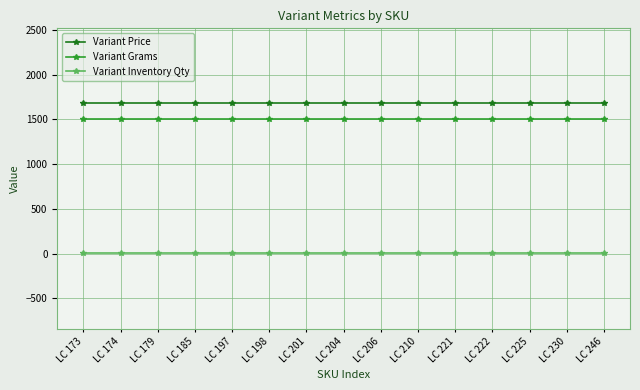

Reading left to right, list all the values displayed in this chart.

Variant Price: LC 173=1678.9	LC 174=1678.9	LC 179=1678.9	LC 185=1678.9	LC 197=1678.9	LC 198=1678.9	LC 201=1678.9	LC 204=1678.9	LC 206=1678.9	LC 210=1678.9	LC 221=1678.9	LC 222=1678.9	LC 225=1678.9	LC 230=1678.9	LC 246=1678.9
Variant Grams: LC 173=1500.0	LC 174=1500.0	LC 179=1500.0	LC 185=1500.0	LC 197=1500.0	LC 198=1500.0	LC 201=1500.0	LC 204=1500.0	LC 206=1500.0	LC 210=1500.0	LC 221=1500.0	LC 222=1500.0	LC 225=1500.0	LC 230=1500.0	LC 246=1500.0
Variant Inventory Qty: LC 173=1.0	LC 174=1.0	LC 179=1.0	LC 185=1.0	LC 197=1.0	LC 198=1.0	LC 201=1.0	LC 204=1.0	LC 206=1.0	LC 210=1.0	LC 221=1.0	LC 222=1.0	LC 225=1.0	LC 230=1.0	LC 246=1.0